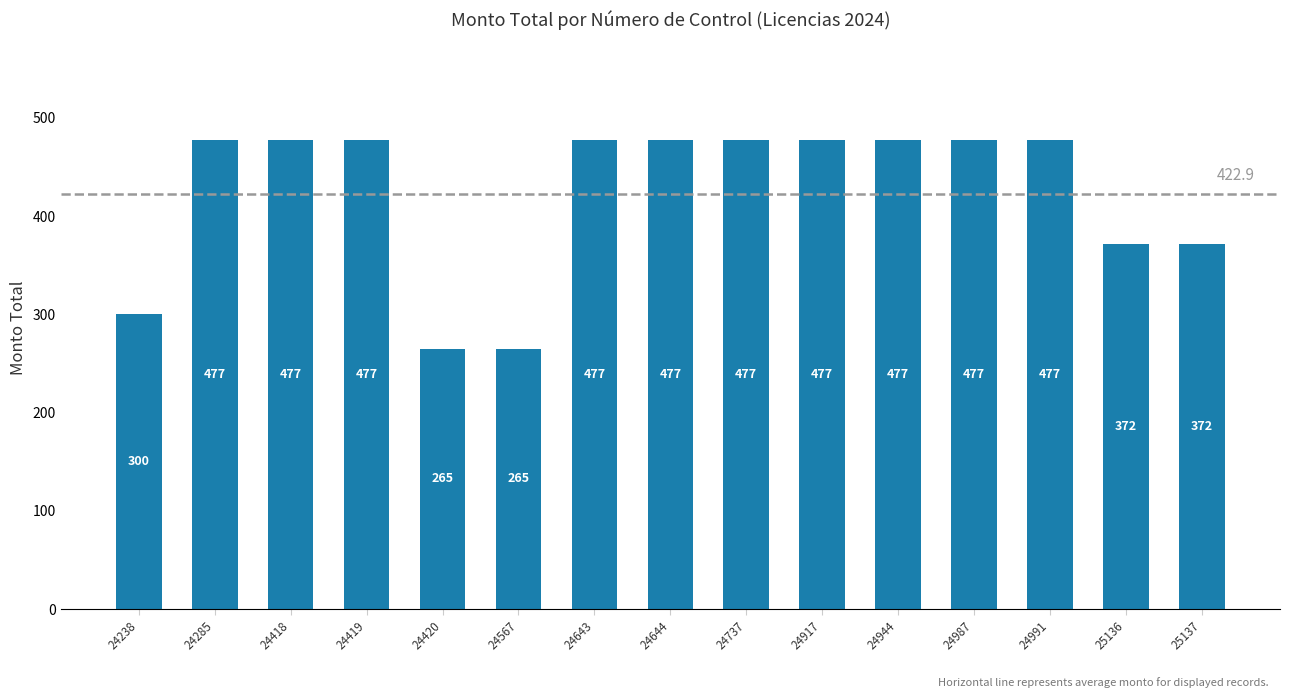

Reading right to left, list all the values displayed in this chart.

25137=372	25136=372	24991=477	24987=477	24944=477	24917=477	24737=477	24644=477	24643=477	24567=265	24420=265	24419=477	24418=477	24285=477	24238=300